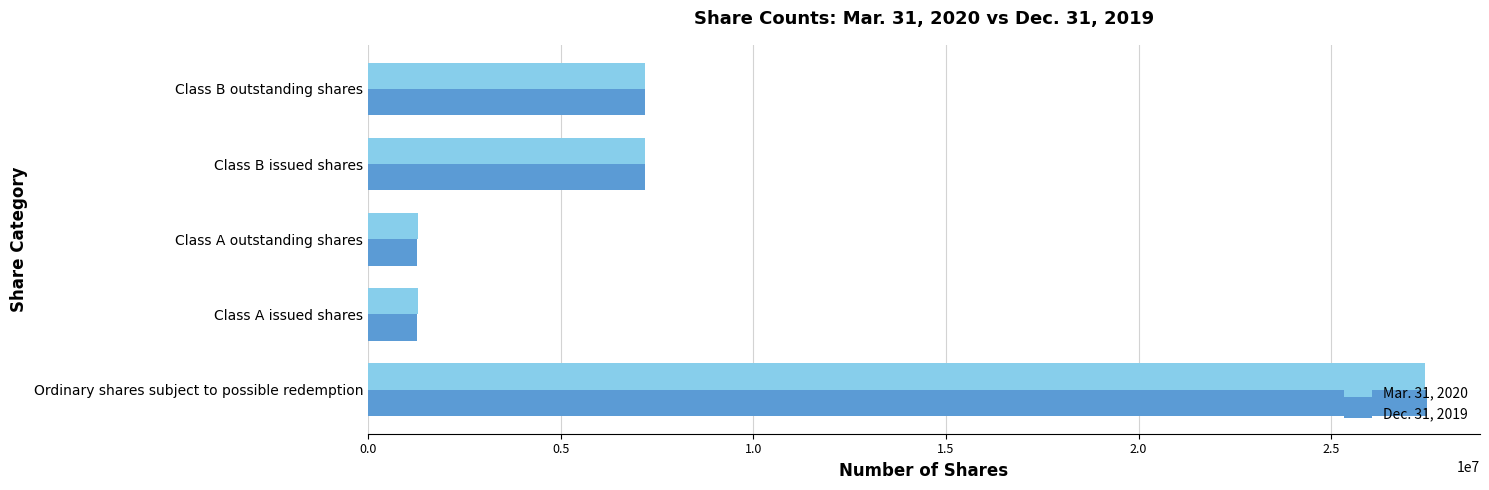

The Dec. 31, 2019 series shows 7187500 at Class B issued shares. True or false?

True